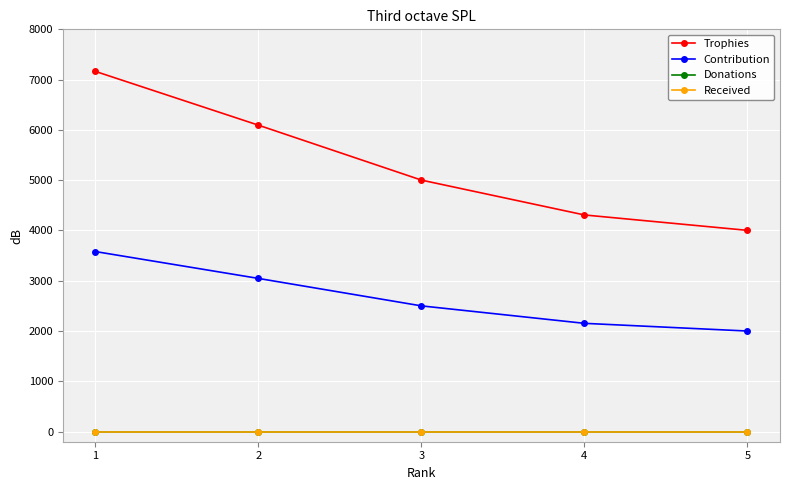

Is this an area chart (filled region under the line)?

No